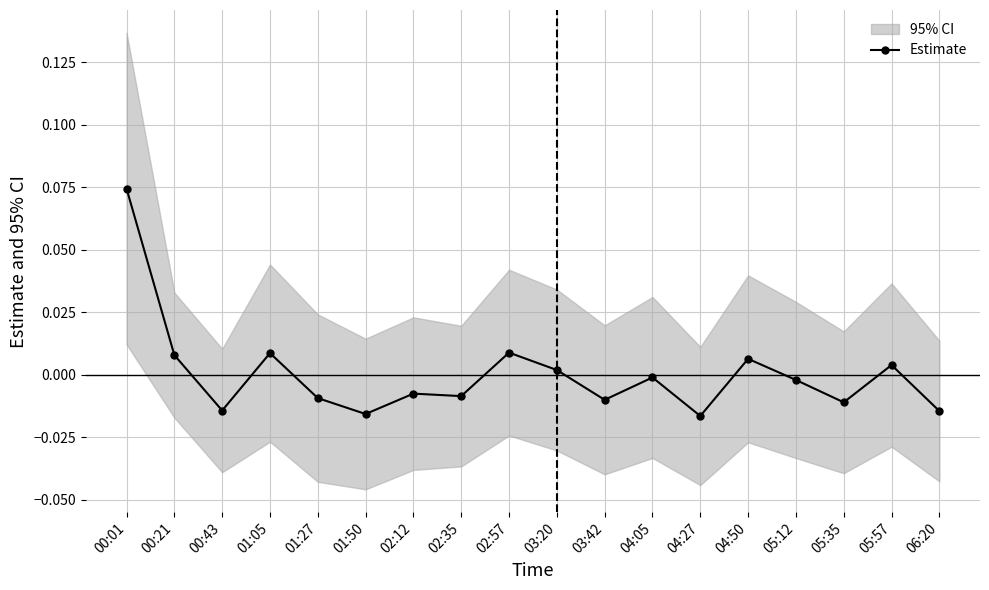

What is the difference between the maximum and minimum values?

0.1